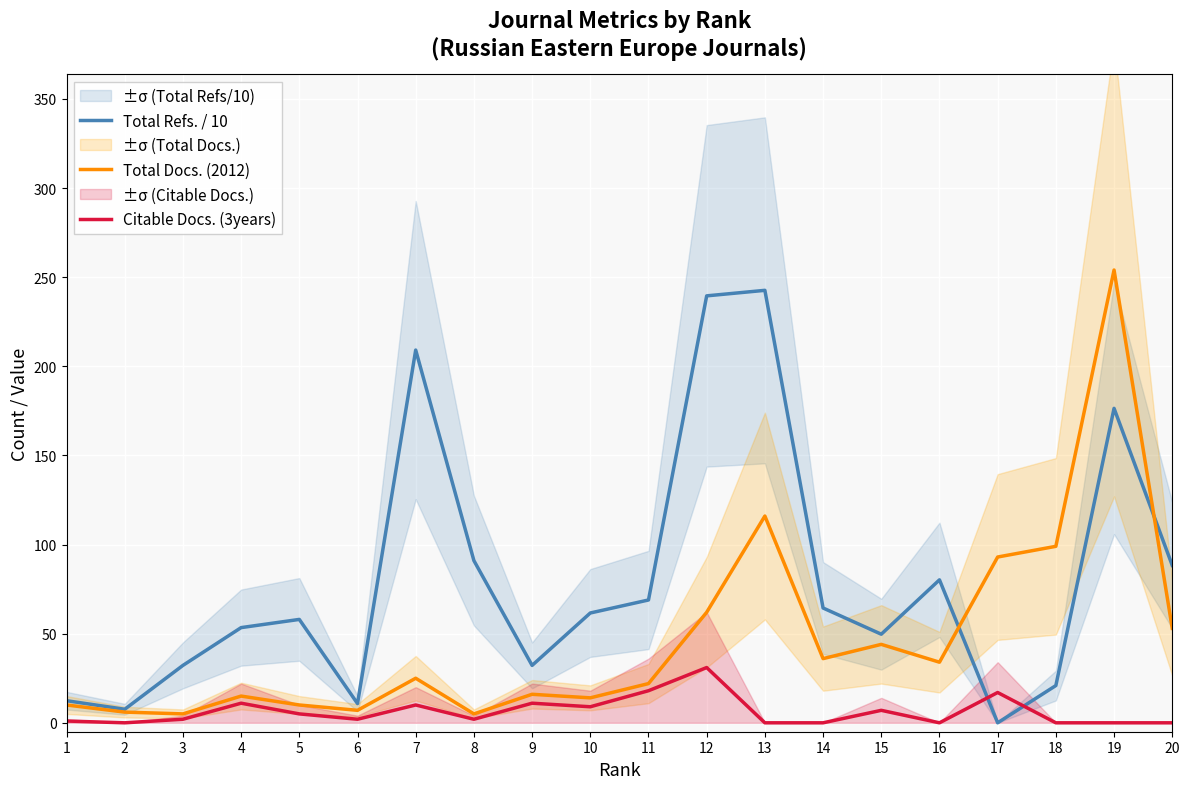

Reading left to right, what are all the values shown in this chart?

Total Refs. / 10: 1=12.4	2=7.6	3=32.2	4=53.4	5=58.0	6=10.8	7=209.1	8=91.0	9=32.2	10=61.6	11=68.9	12=239.5	13=242.6	14=64.4	15=49.7	16=80.2	17=0.0	18=20.9	19=176.4	20=88.3
Total Docs. (2012): 1=10.0	2=6.0	3=5.0	4=15.0	5=10.0	6=7.0	7=25.0	8=5.0	9=16.0	10=14.0	11=22.0	12=62.0	13=116.0	14=36.0	15=44.0	16=34.0	17=93.0	18=99.0	19=254.0	20=53.0
Citable Docs. (3years): 1=1.0	2=0.0	3=2.0	4=11.0	5=5.0	6=2.0	7=10.0	8=2.0	9=11.0	10=9.0	11=18.0	12=31.0	13=0.0	14=0.0	15=7.0	16=0.0	17=17.0	18=0.0	19=0.0	20=0.0